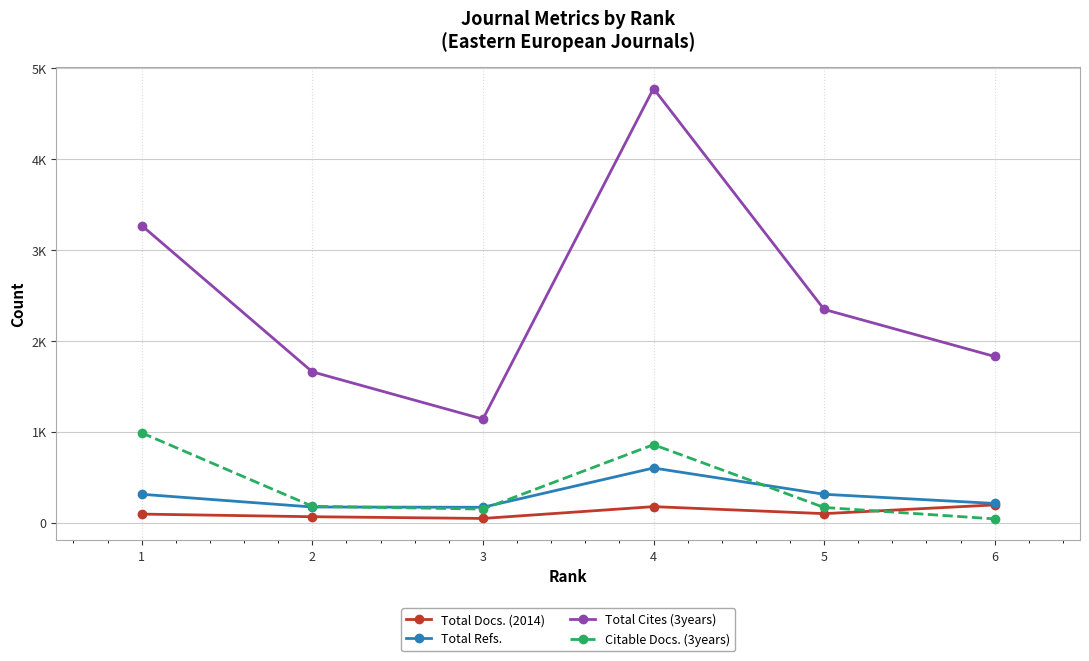

What is the average value of the Citable Docs. (3years) series?

399